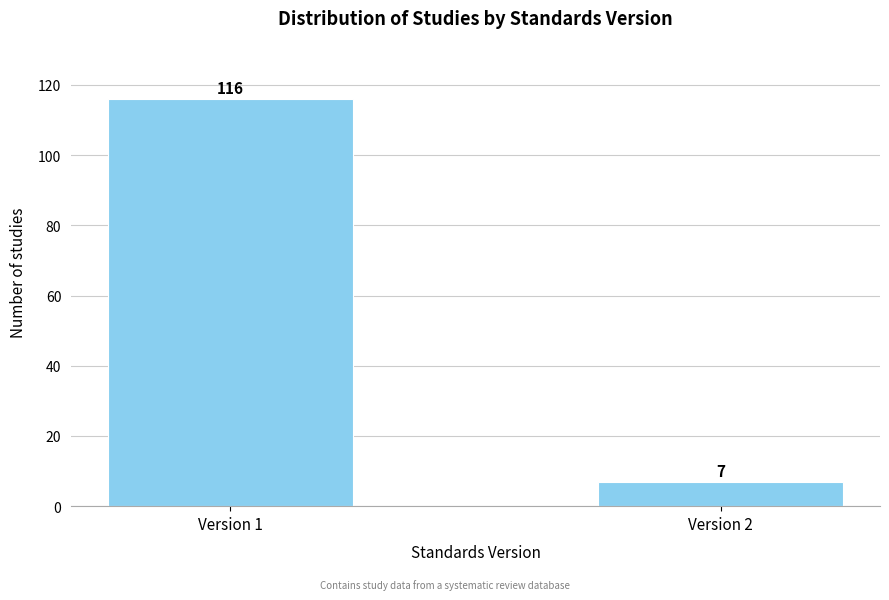

Reading left to right, transcribe all the data shown in this chart.

116	7